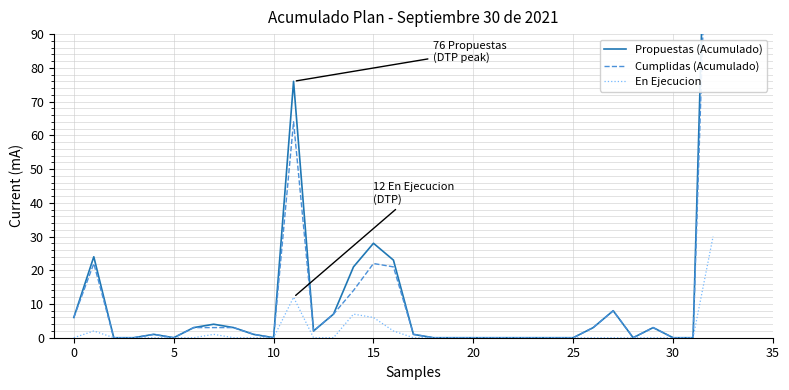

Is it true that Propuestas (Acumulado) equals 8 at 0?

False